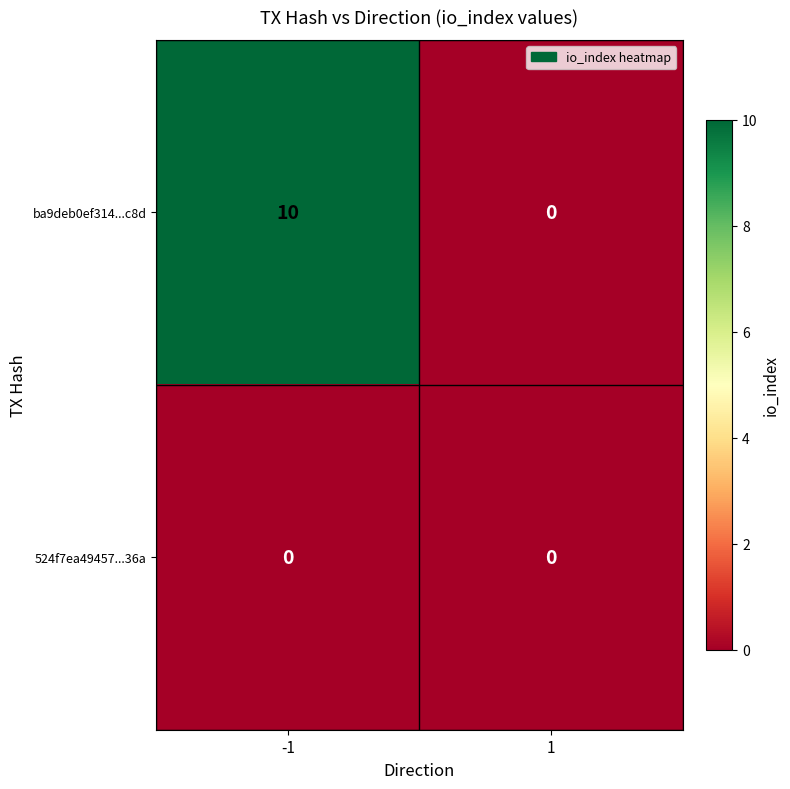

Which series changed the most between -1 and 1?

ba9deb0ef314...c8d